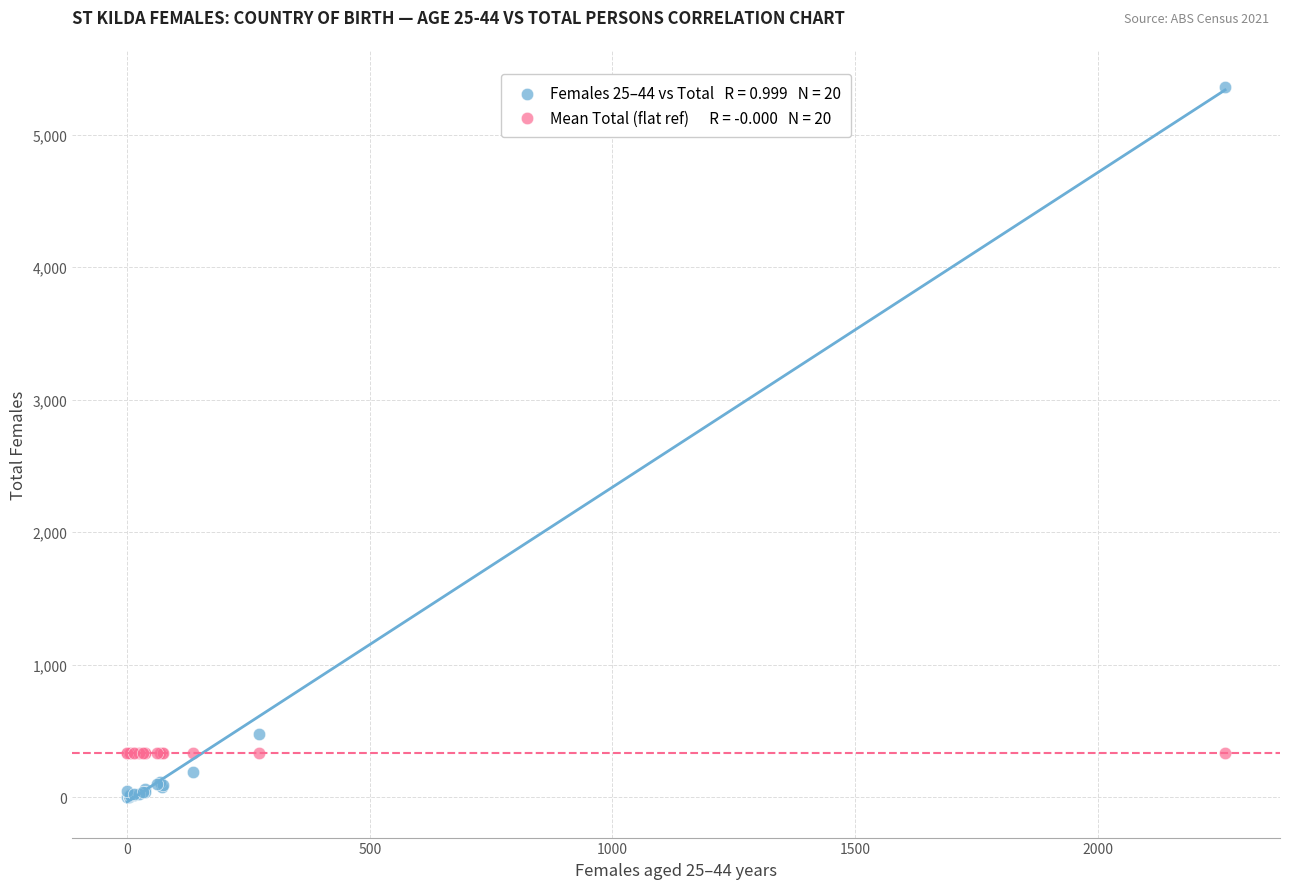

Across all series, what Y value is closest to 2681?

475.0